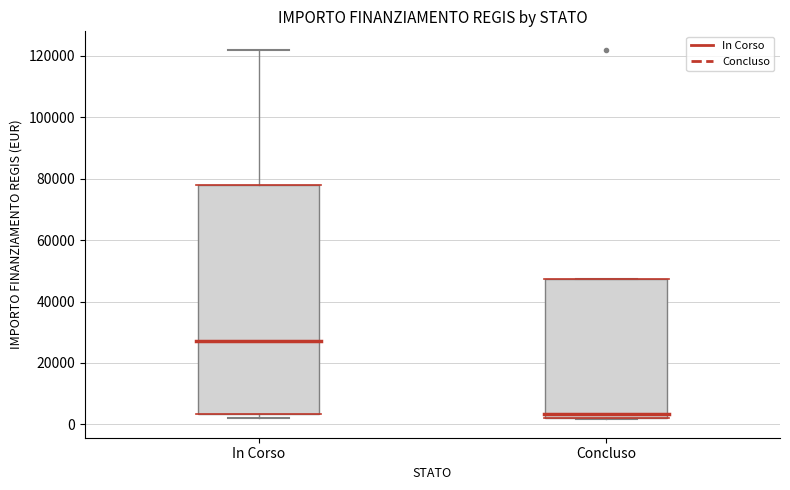

Comparing the boxes themselves (not the whiskers), which one is the tallest?

In Corso